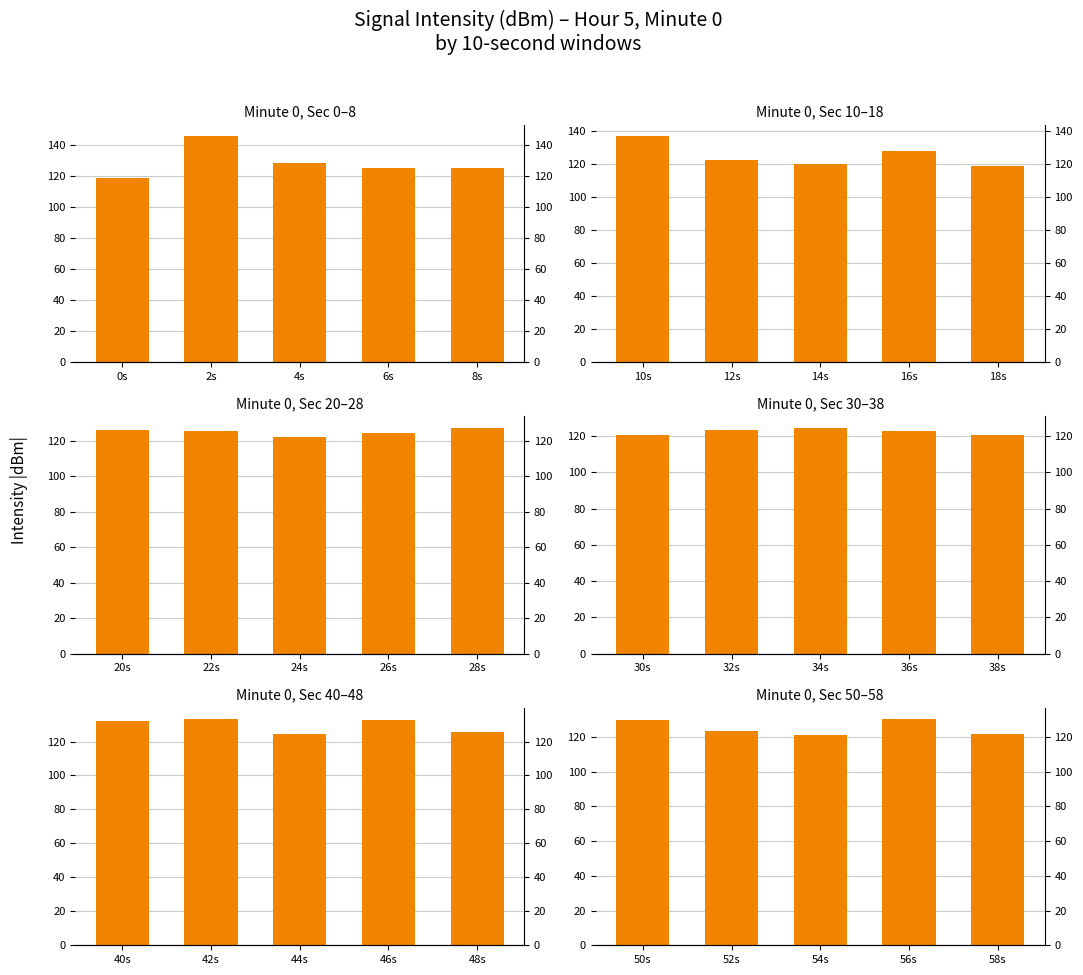

Are the bars horizontal?

No